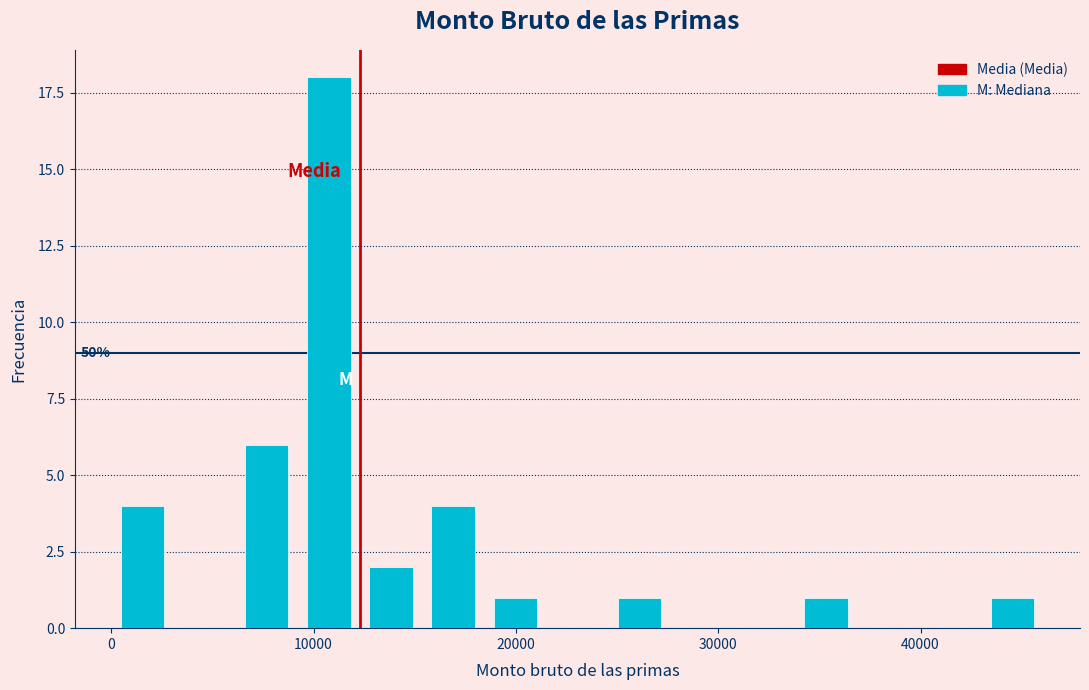

Read against the x-axis, roughly where is the centre of the tallest bar?

11000